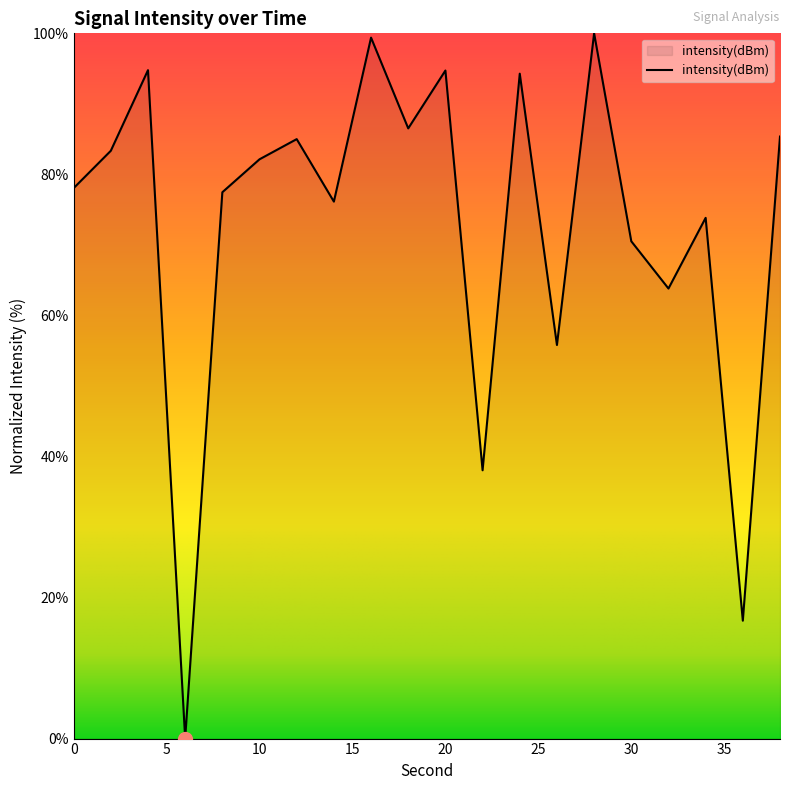

What is the sum of all values?

1455.9